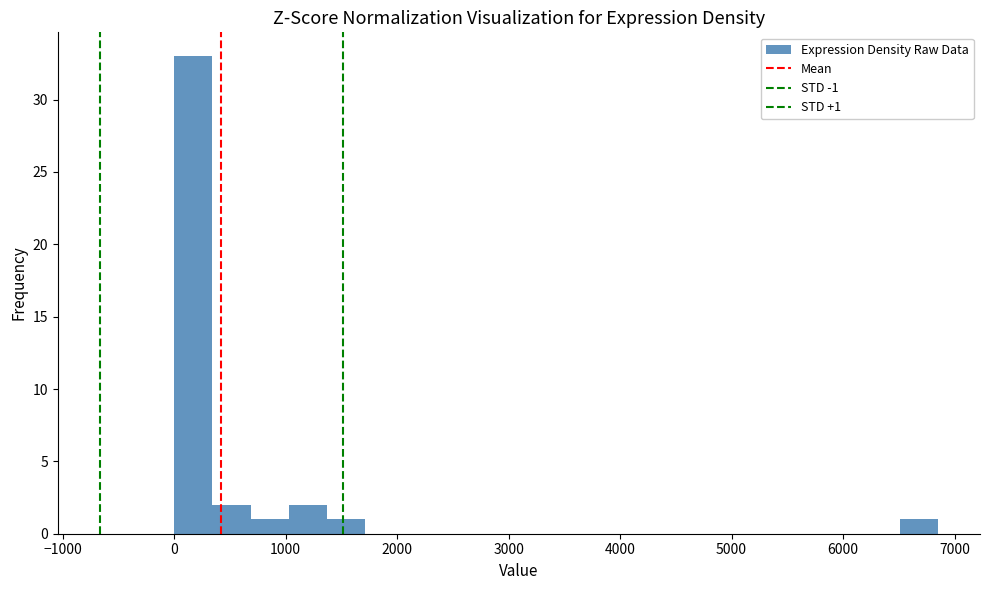

Around what value on the x-axis is the tallest bar? Give the approximate position of its centre, as read against the axis.

200